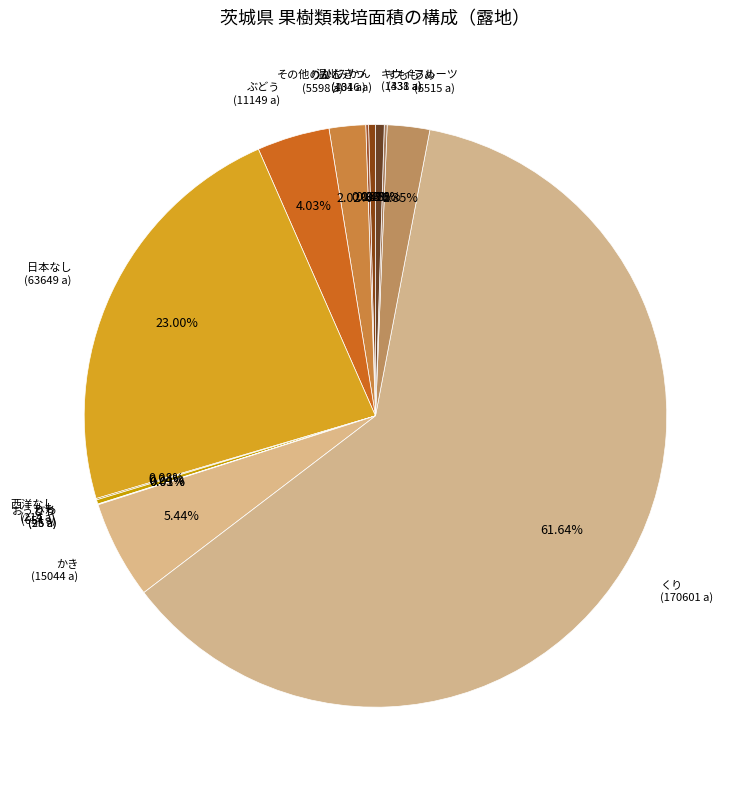

Does くり represent more than half of the total?

Yes